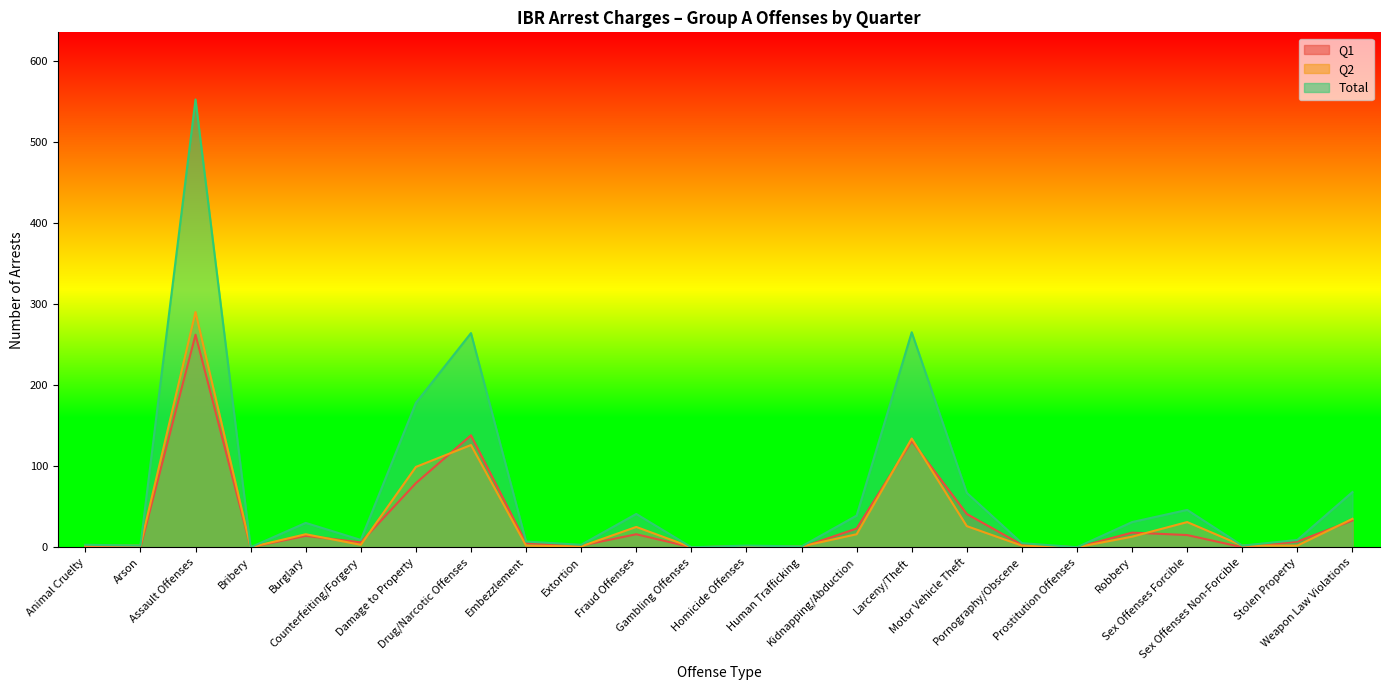

How many series are shown in this chart?

3